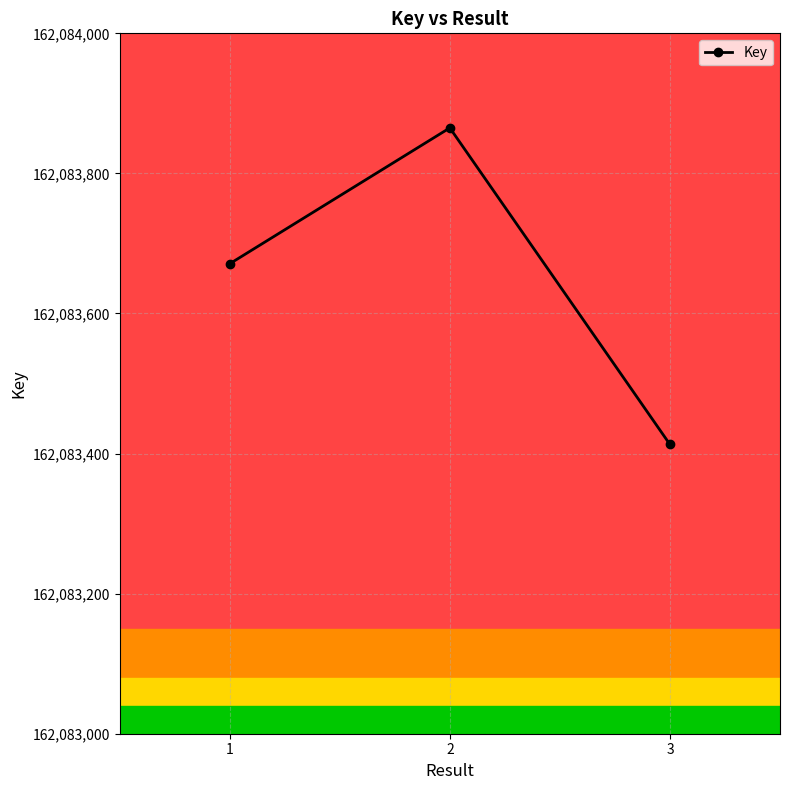

What is the minimum value shown in the chart?

162083413